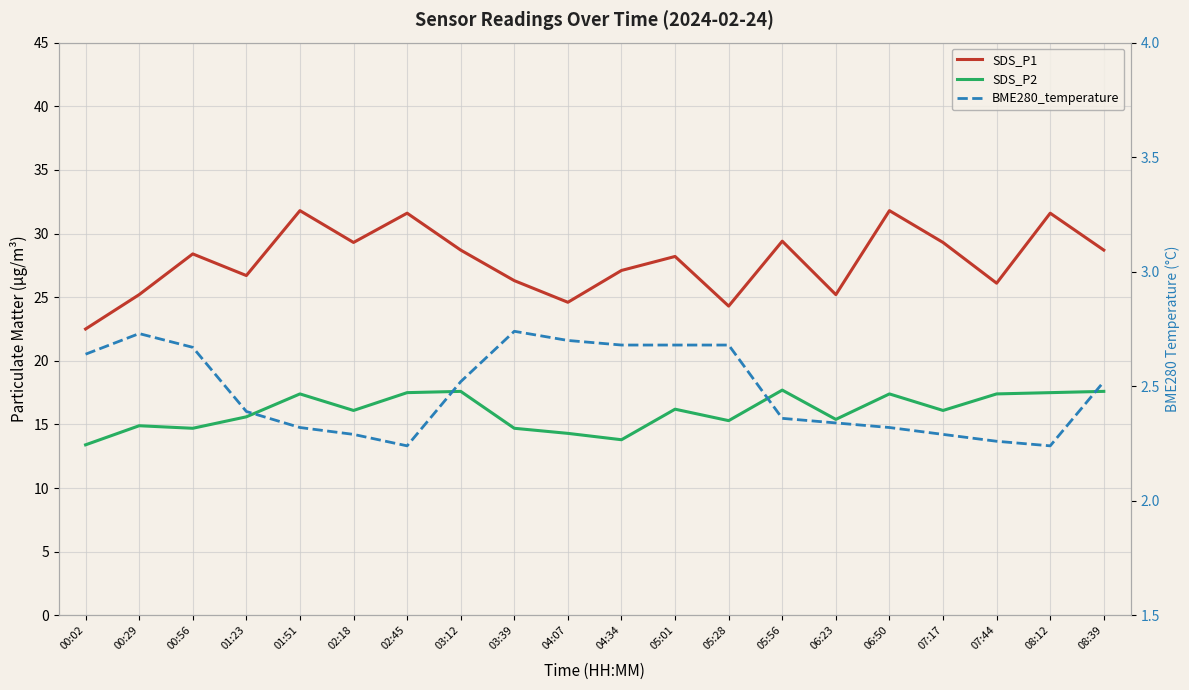

Reading left to right, list all the values displayed in this chart.

SDS_P1: 00:02=22.5	00:29=25.2	00:56=28.4	01:23=26.7	01:51=31.8	02:18=29.3	02:45=31.6	03:12=28.7	03:39=26.3	04:07=24.6	04:34=27.1	05:01=28.2	05:28=24.3	05:56=29.4	06:23=25.2	06:50=31.8	07:17=29.3	07:44=26.1	08:12=31.6	08:39=28.7
SDS_P2: 00:02=13.4	00:29=14.9	00:56=14.7	01:23=15.6	01:51=17.4	02:18=16.1	02:45=17.5	03:12=17.6	03:39=14.7	04:07=14.3	04:34=13.8	05:01=16.2	05:28=15.3	05:56=17.7	06:23=15.4	06:50=17.4	07:17=16.1	07:44=17.4	08:12=17.5	08:39=17.6
BME280_temperature: 00:02=2.6	00:29=2.7	00:56=2.7	01:23=2.4	01:51=2.3	02:18=2.3	02:45=2.2	03:12=2.5	03:39=2.7	04:07=2.7	04:34=2.7	05:01=2.7	05:28=2.7	05:56=2.4	06:23=2.3	06:50=2.3	07:17=2.3	07:44=2.3	08:12=2.2	08:39=2.5